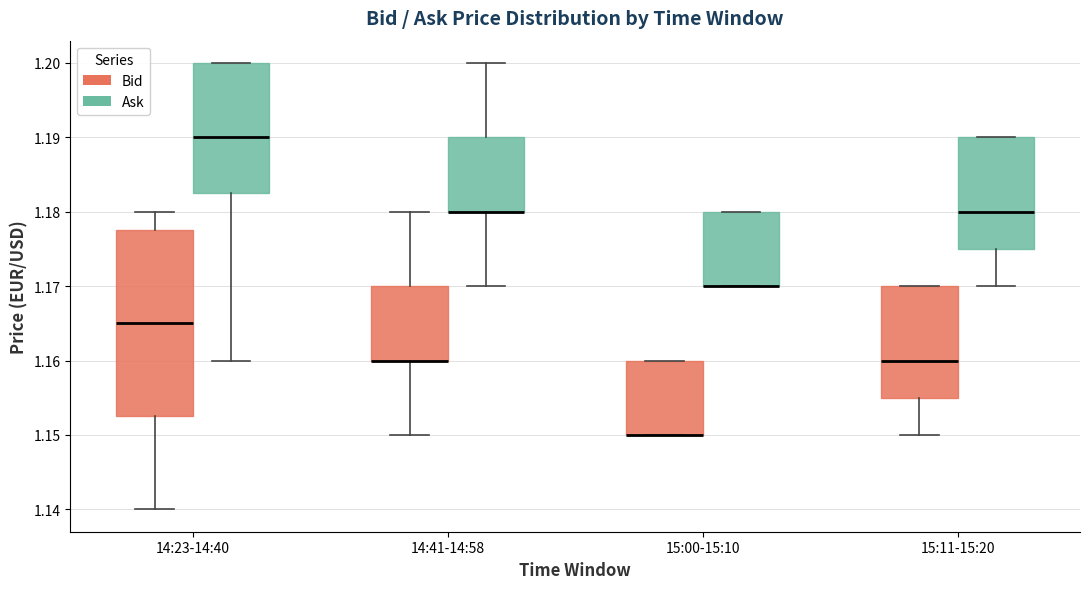

Which box is the tallest, from its lower edge to its upper edge?

14:23-14:40 (Bid)